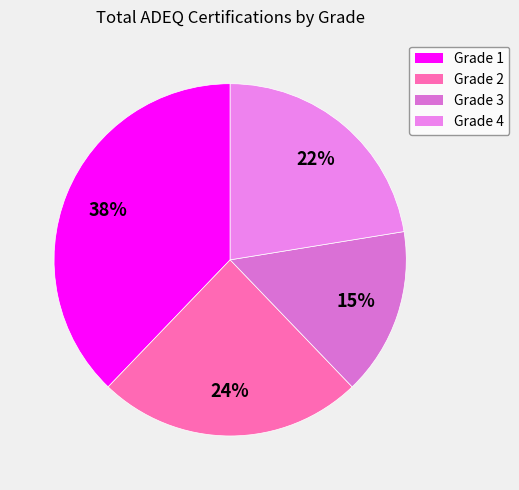

How many slices are in this pie chart?

4